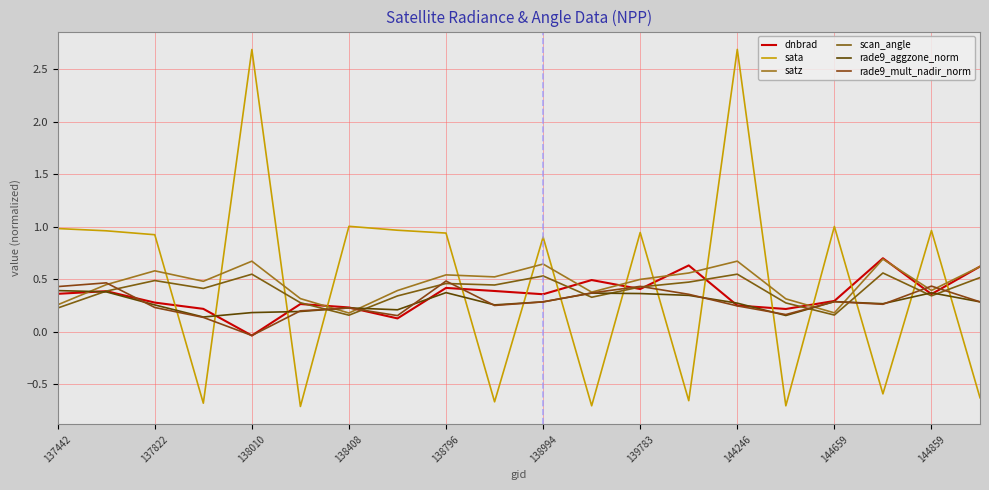

How many lines are shown in the chart?

6